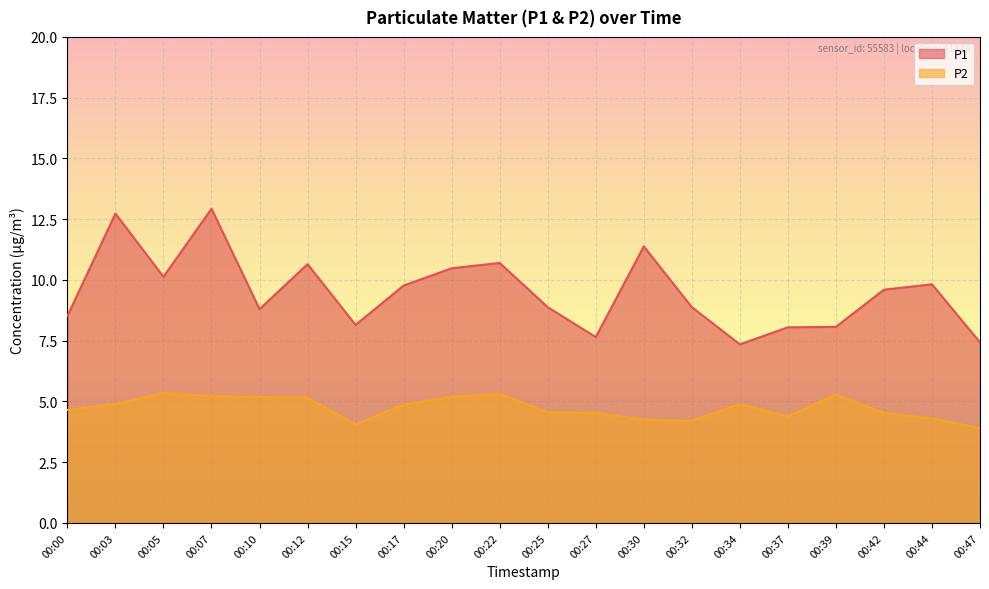

The P1 series shows 8.1 at 00:37. True or false?

True